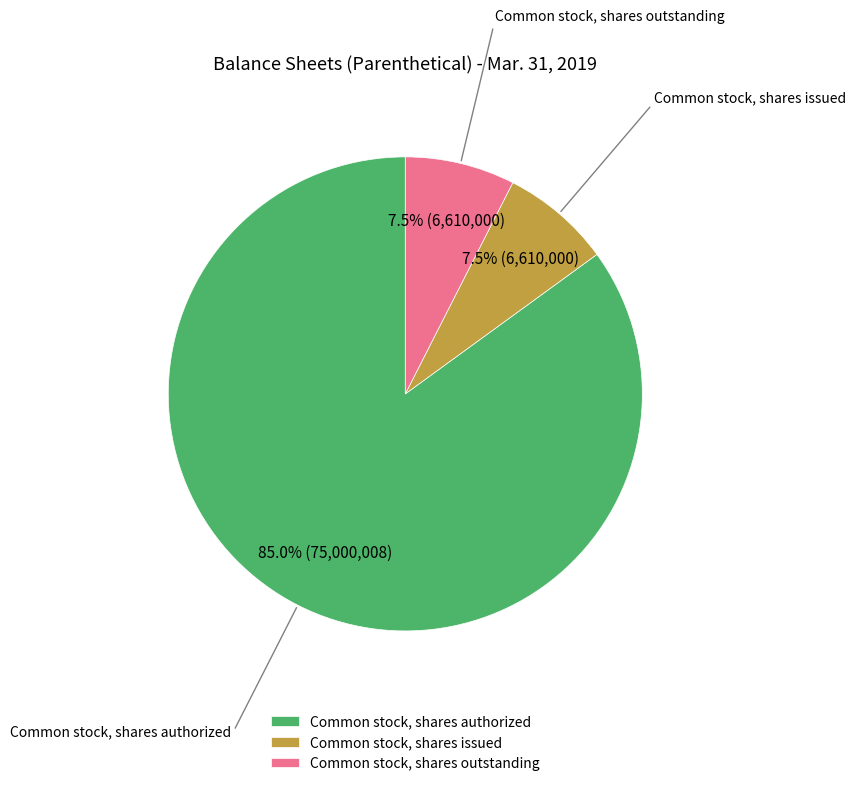

Count the number of slices in the pie.

3